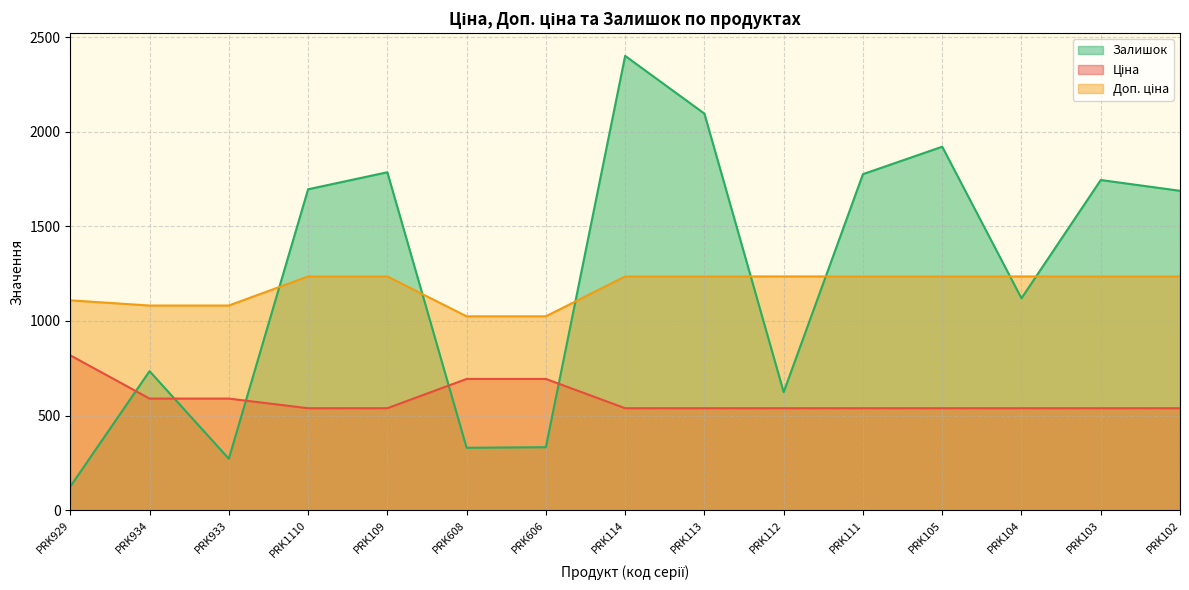

What is the difference between the maximum and minimum values in the Доп. ціна series?

210.8